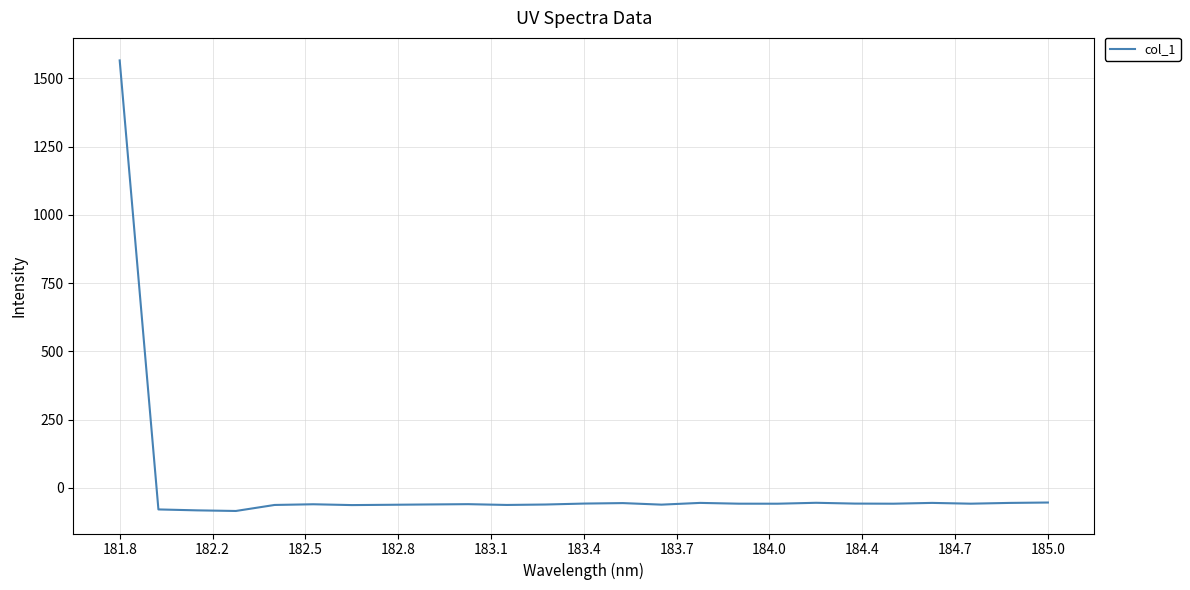

What is the difference between the maximum and minimum values?

1650.4